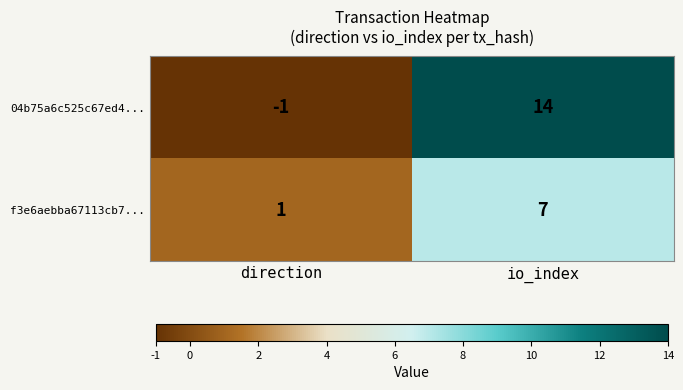

Which series has the widest spread of values?

04b75a6c525c67ed4...